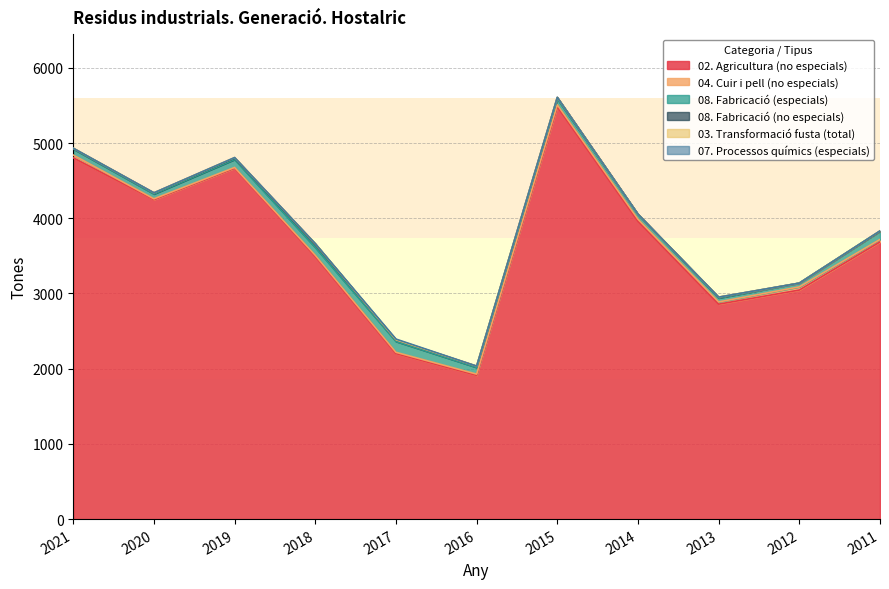

Reading right to left, transcribe all the data shown in this chart.

02. Agricultura (no especials): 2011=3686	2012=3046	2013=2858	2014=3959	2015=5482	2016=1911	2017=2201	2018=3491	2019=4666	2020=4248	2021=4804
04. Cuir i pell (no especials): 2011=33	2012=42	2013=30	2014=29	2015=27	2016=17	2017=17	2018=17	2019=10	2020=11	2021=37
08. Fabricació (especials): 2011=110	2012=50	2013=52	2014=64	2015=77	2016=88	2017=144	2018=104	2019=106	2020=64	2021=80
08. Fabricació (no especials): 2011=0	2012=0	2013=10	2014=3	2015=21	2016=18	2017=21	2018=46	2019=20	2020=15	2021=8
03. Transformació fusta (total): 2011=4	2012=0	2013=2	2014=0	2015=1	2016=0	2017=1	2018=5	2019=6	2020=1	2021=3
07. Processos químics (especials): 2011=0	2012=0	2013=0	2014=0	2015=0	2016=0	2017=10	2018=0	2019=0	2020=0	2021=0